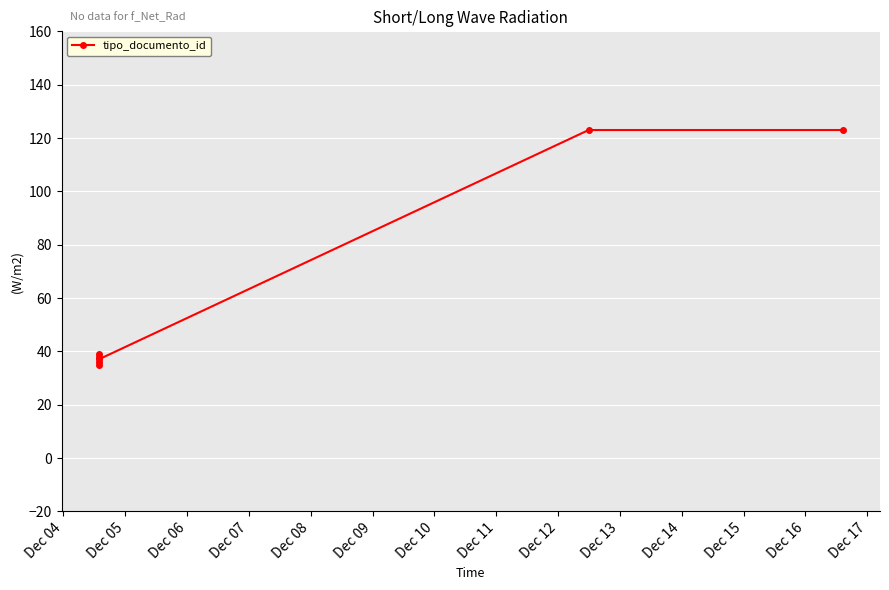

What is the ratio of the value at Dec 04 to the value at Dec 08?

0.9